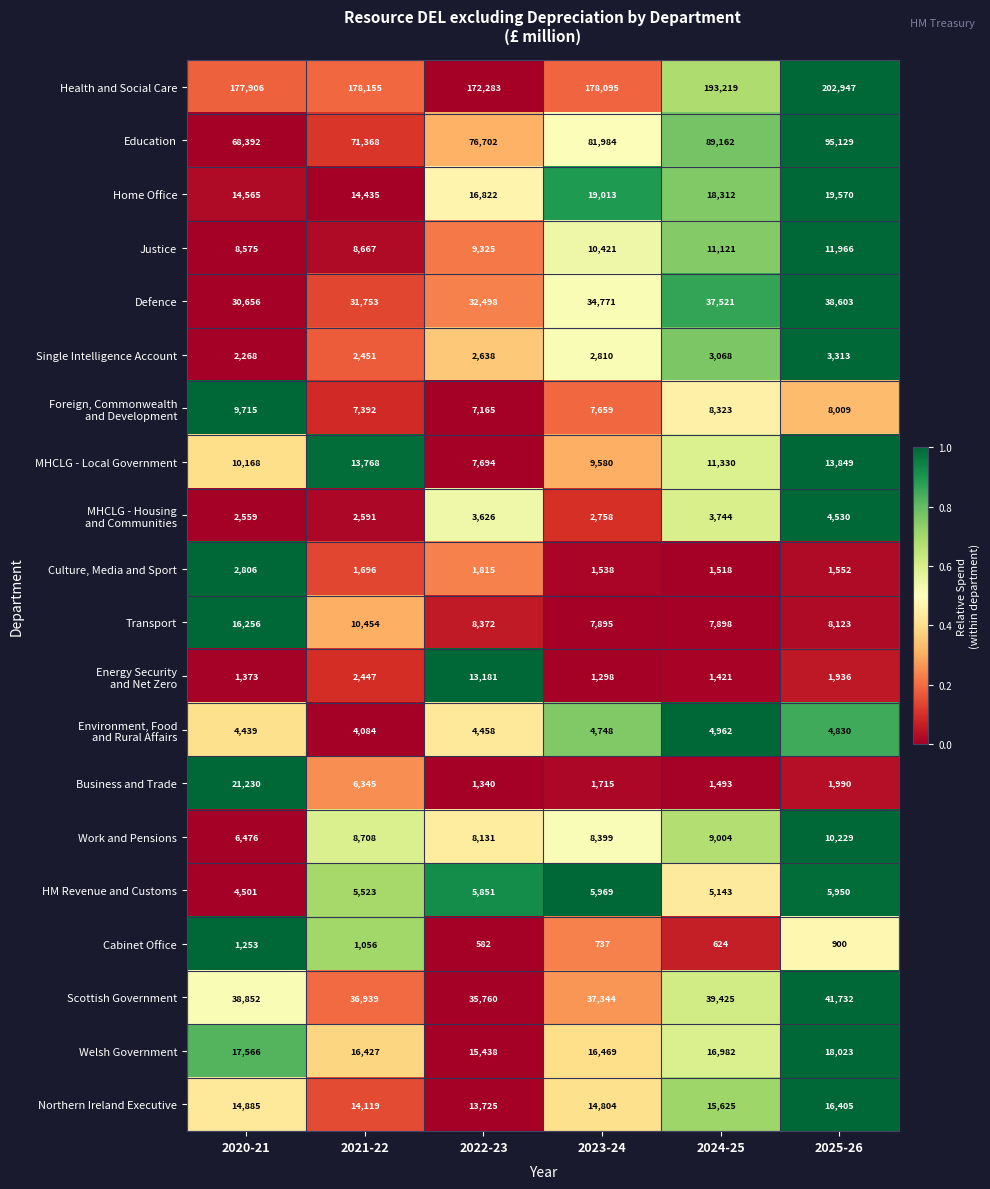

Is it true that Defence equals 30656 at 2020-21?

True